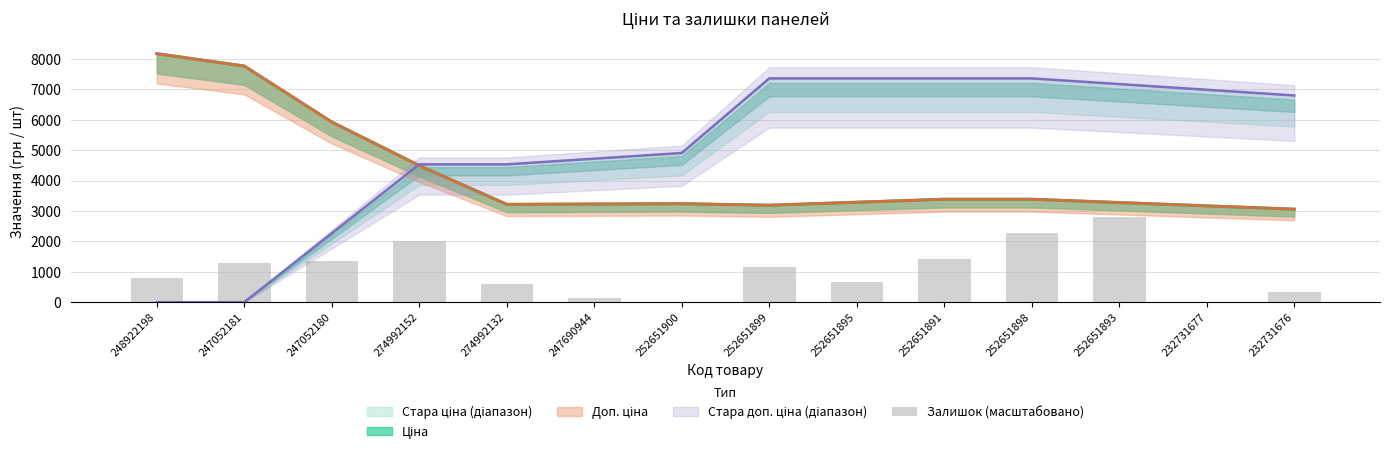

At which label is the value closest to 1397?

247052180